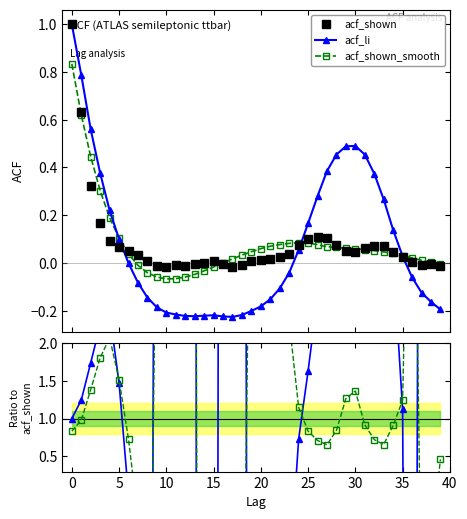

Reading left to right, what are all the values shown in this chart?

acf_shown: 1.0	0.6	0.3	0.2	0.1	0.1	0.1	0.0	0.0	-0.0	-0.0	-0.0	-0.0	-0.0	0.0	0.0	-0.0	-0.0	-0.0	0.0	0.0	0.0	0.0	0.0	0.1	0.1	0.1	0.1	0.1	0.0	0.0	0.1	0.1	0.1	0.0	0.0	0.0	-0.0	-0.0	-0.0
acf_li: 1.0	0.8	0.6	0.4	0.2	0.1	-0.0	-0.1	-0.1	-0.2	-0.2	-0.2	-0.2	-0.2	-0.2	-0.2	-0.2	-0.2	-0.2	-0.2	-0.2	-0.2	-0.1	-0.0	0.1	0.2	0.3	0.4	0.5	0.5	0.5	0.5	0.4	0.3	0.1	0.0	-0.1	-0.1	-0.2	-0.2
acf_shown_smooth: 0.8	0.6	0.4	0.3	0.2	0.1	0.0	-0.0	-0.0	-0.1	-0.1	-0.1	-0.1	-0.0	-0.0	-0.0	0.0	0.0	0.0	0.0	0.1	0.1	0.1	0.1	0.1	0.1	0.1	0.1	0.1	0.1	0.1	0.1	0.1	0.0	0.0	0.0	0.0	0.0	0.0	-0.0
acf_li / acf_shown: 1.0	1.2	1.7	2.2	2.4	1.5	-0.0	-2.6	-20.7	15.5	13.9	21.6	20.2	44.6	-221.0	-31.3	37.3	12.6	24.2	-25.1	-14.0	-8.4	-4.3	-1.1	0.7	1.6	2.6	3.7	5.9	10.0	11.1	7.4	5.2	3.8	3.1	1.1	-20.0	17.7	54.3	15.0
acf_shown_smooth / acf_shown: 0.8	1.0	1.4	1.8	2.1	1.5	0.7	-0.3	-5.9	4.9	4.5	6.6	5.4	9.6	-33.0	-2.4	-0.0	-0.9	-3.7	5.9	4.6	3.9	3.1	2.3	1.1	0.8	0.7	0.7	0.8	1.3	1.4	0.9	0.7	0.7	0.9	1.2	7.0	-1.6	-0.7	0.5